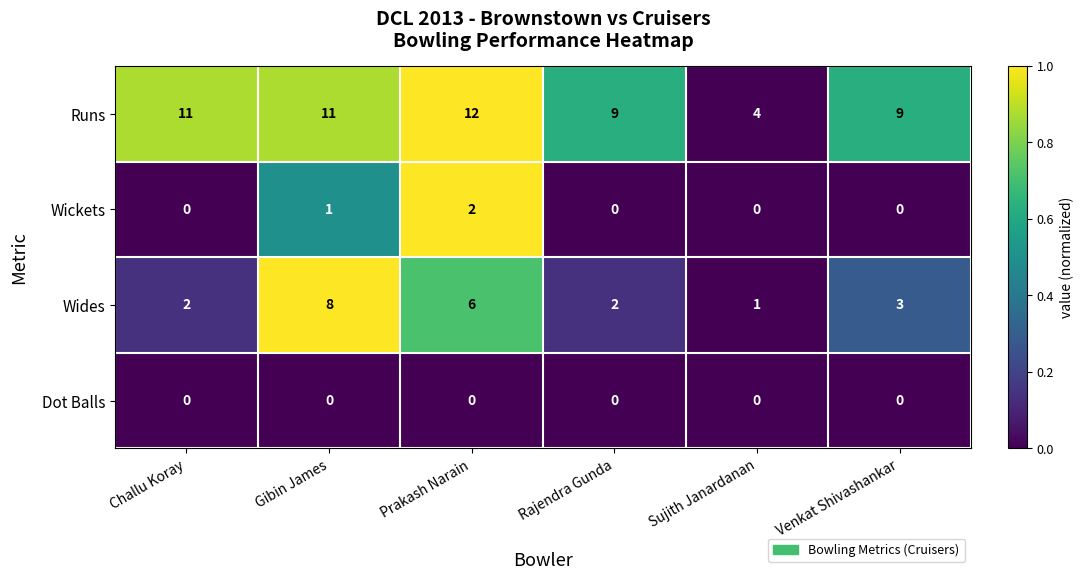

What is the difference between the highest and lowest values at Rajendra Gunda?

9